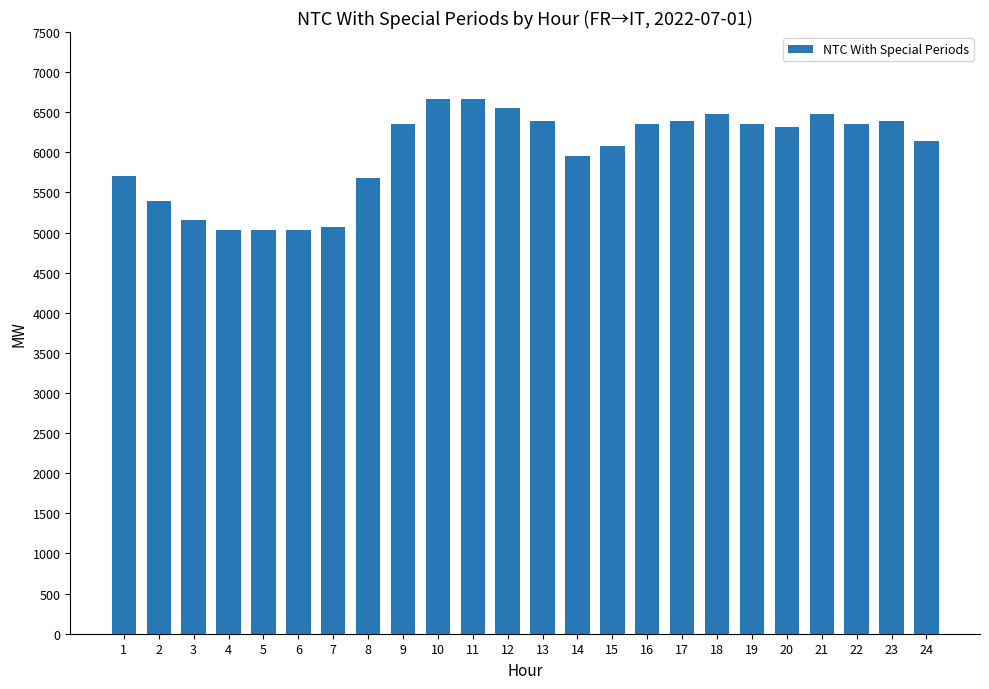

Between 18 and 3, which is larger?

18